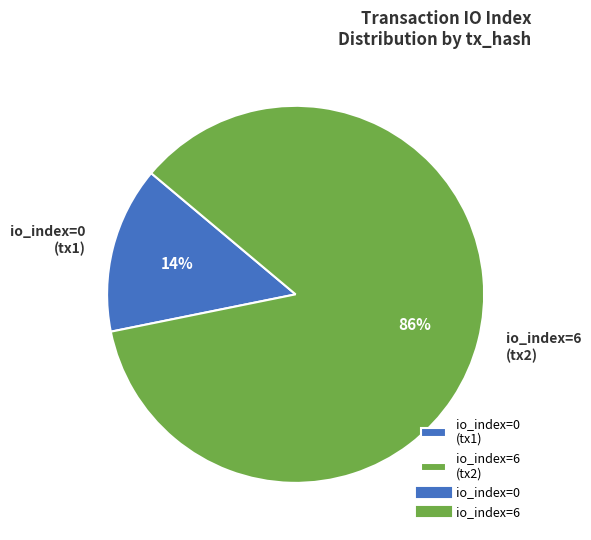

How many slices are in this pie chart?

2